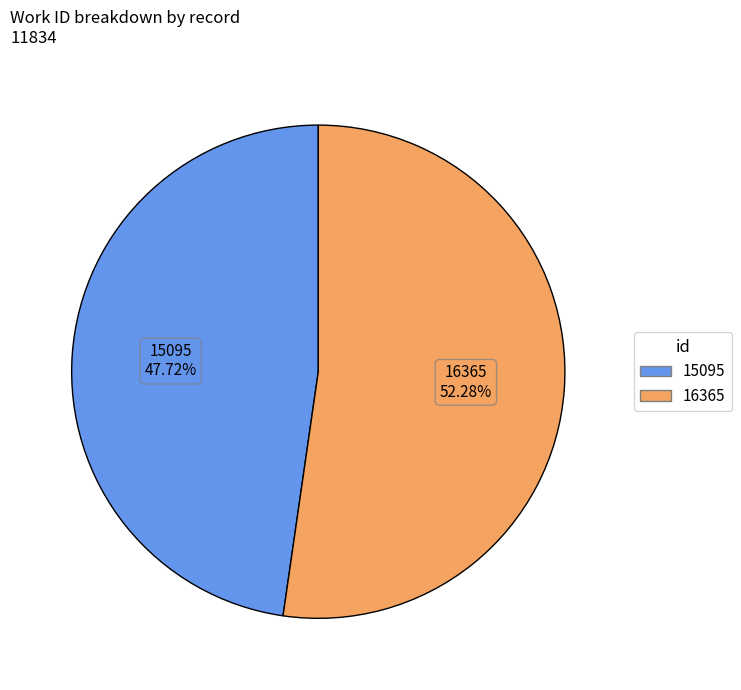

Between 16365 and 15095, which is larger?

16365